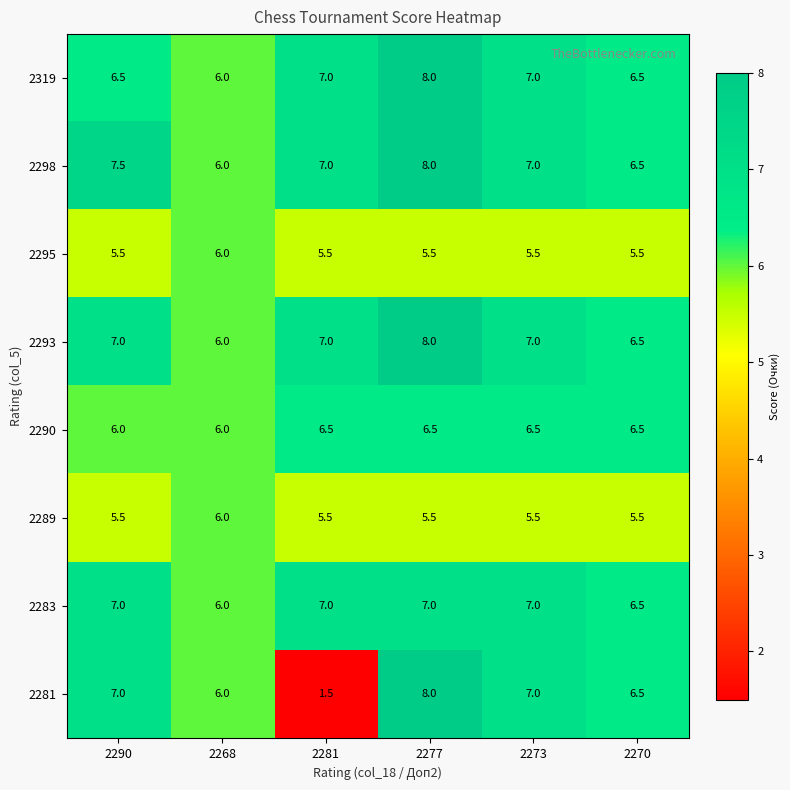

How many values in the 2293 series are below 7?

2